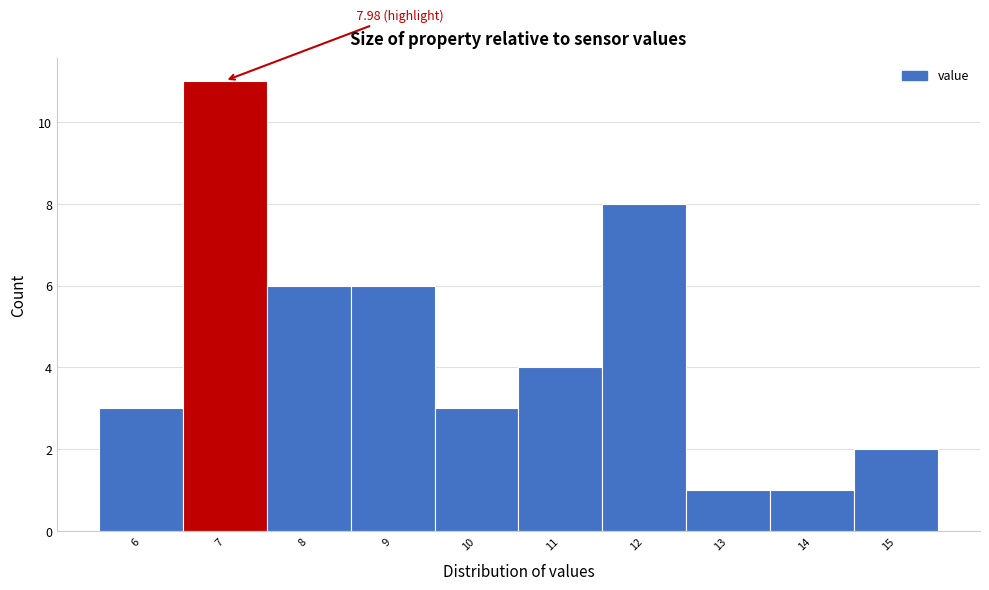

What is the sum of all values?

45